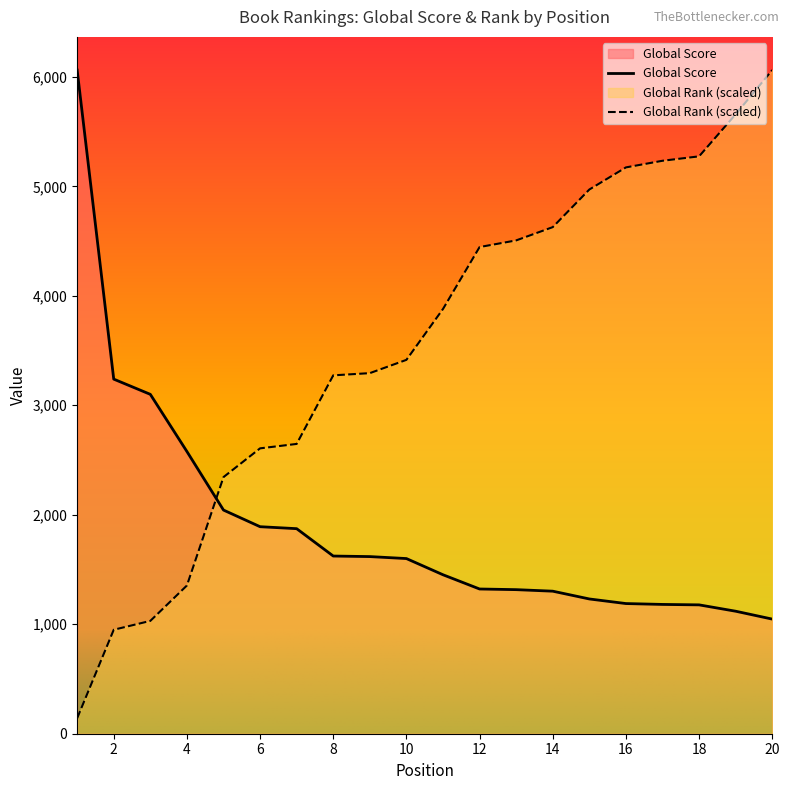

How many lines are shown in the chart?

2